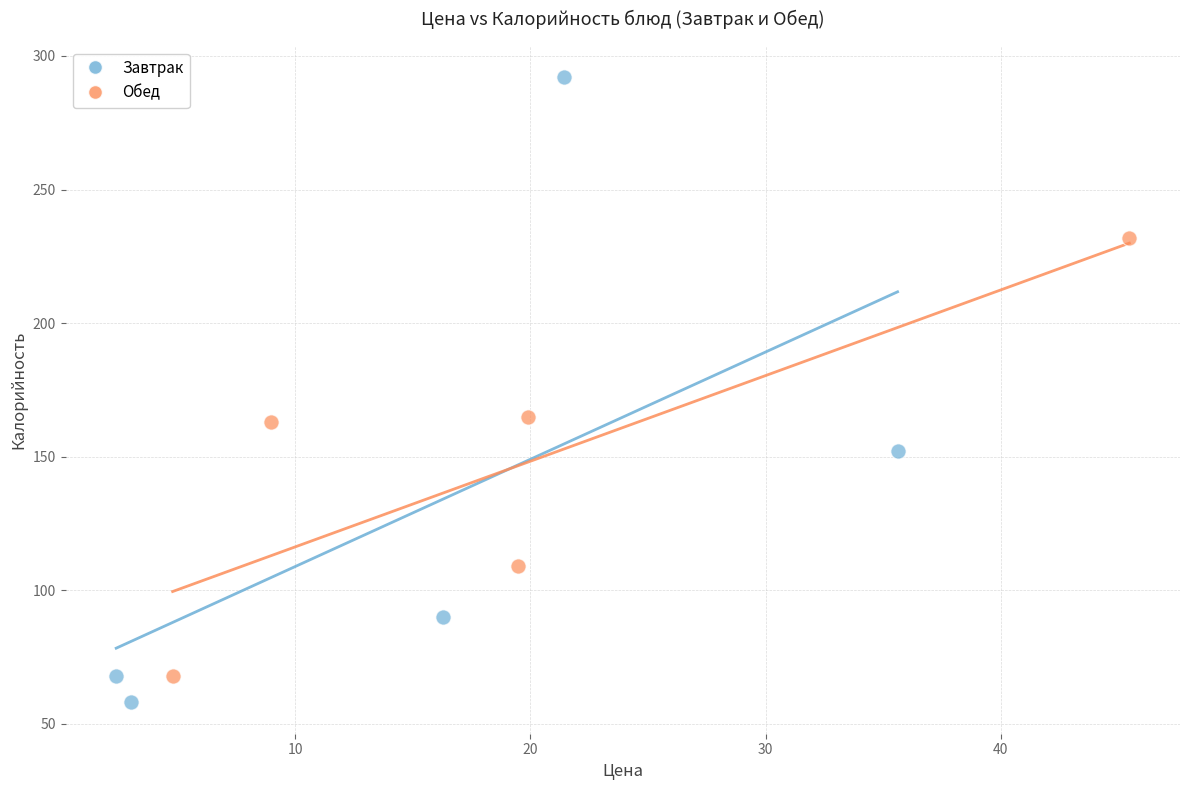

What are all the series names shown in the legend?

Завтрак, Обед